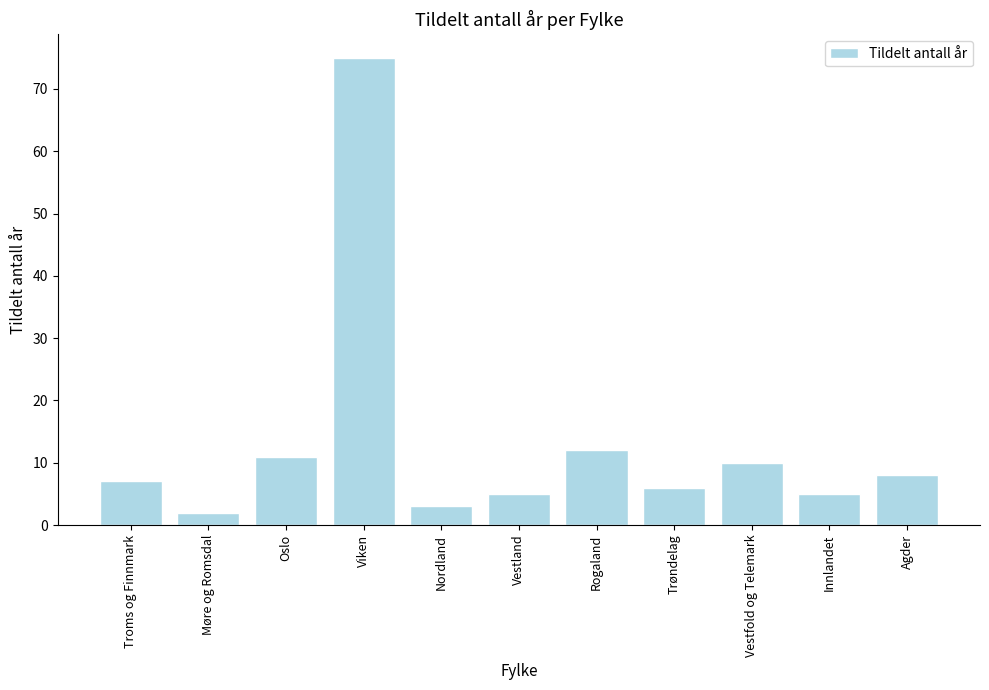

Which has a higher value, Rogaland or Viken?

Viken